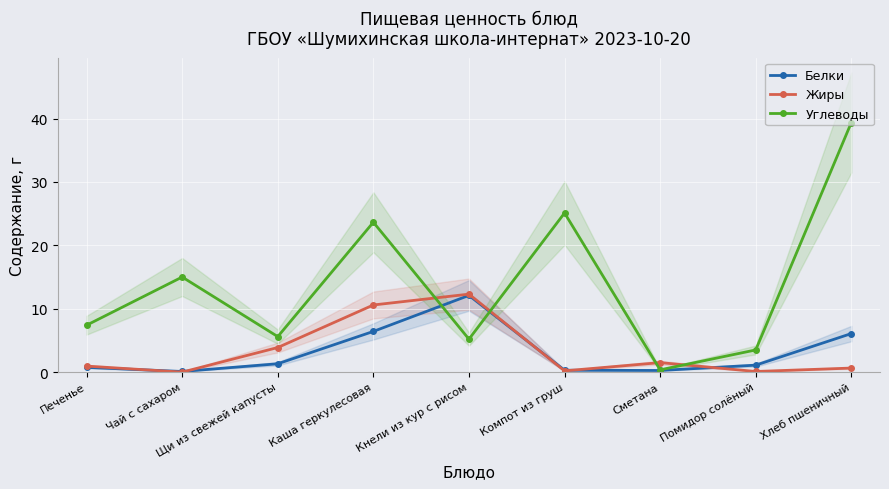

Is it true that Углеводы equals 9.8 at Щи из свежей капусты?

False